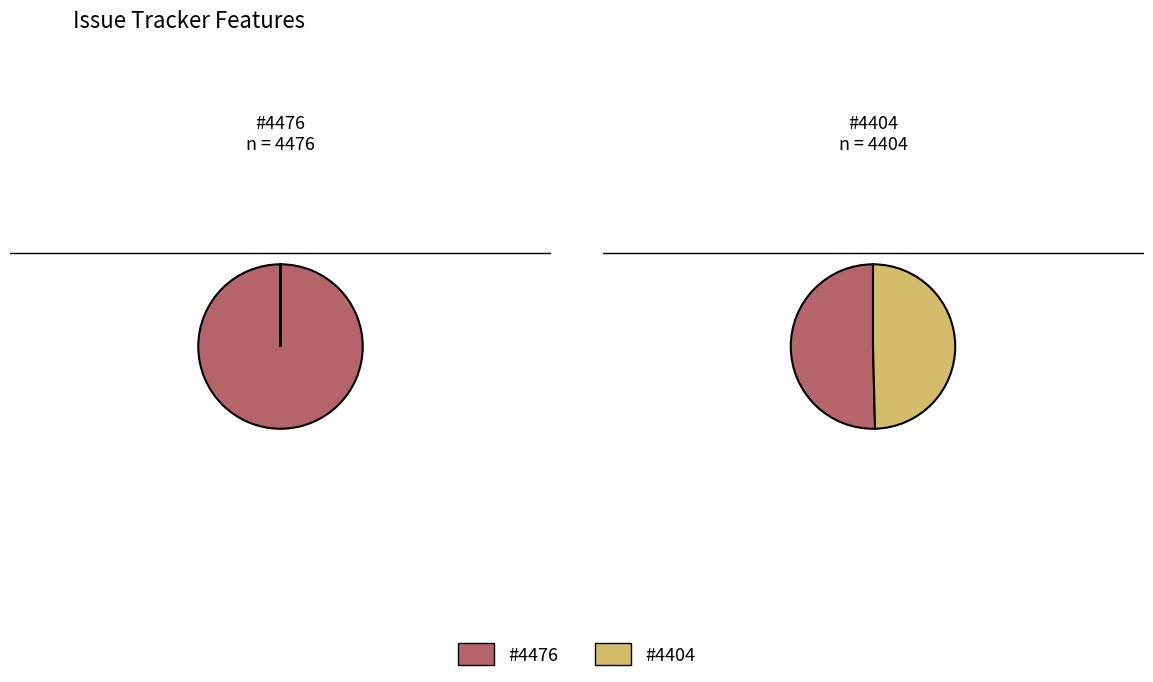

How many slices are in this pie chart?

2